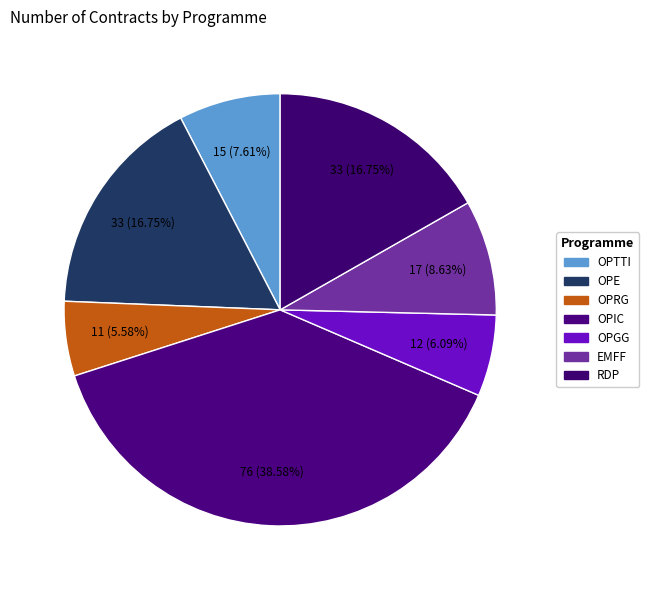

What percentage is the OPRG slice, to the nearest percent?

6%